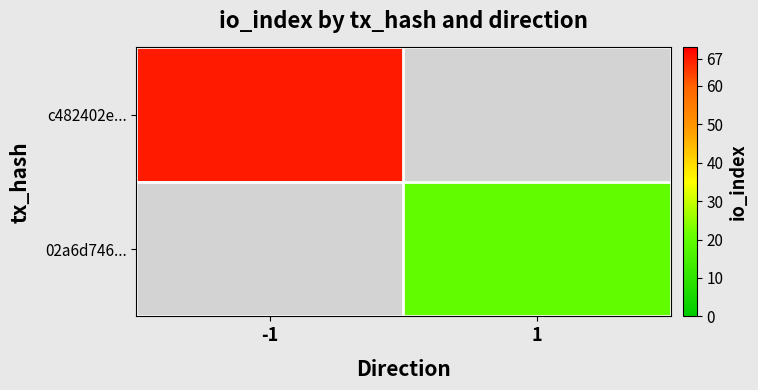

Read the 02a6d746... value at 1.

20.0